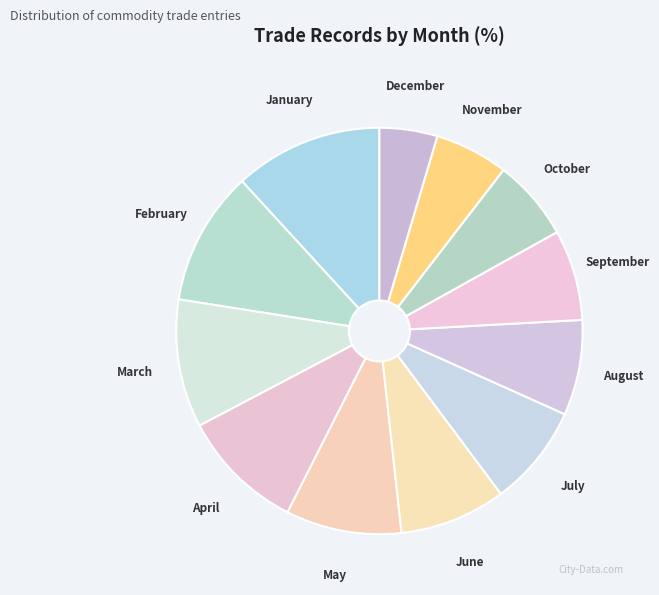

Count the number of slices in the pie.

12